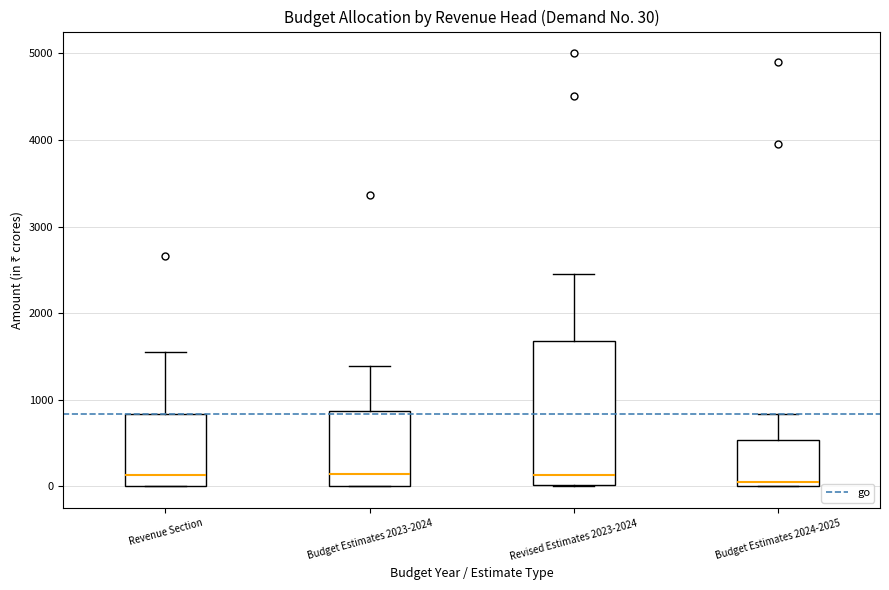

Which box is the tallest, from its lower edge to its upper edge?

Revised Estimates 2023-2024